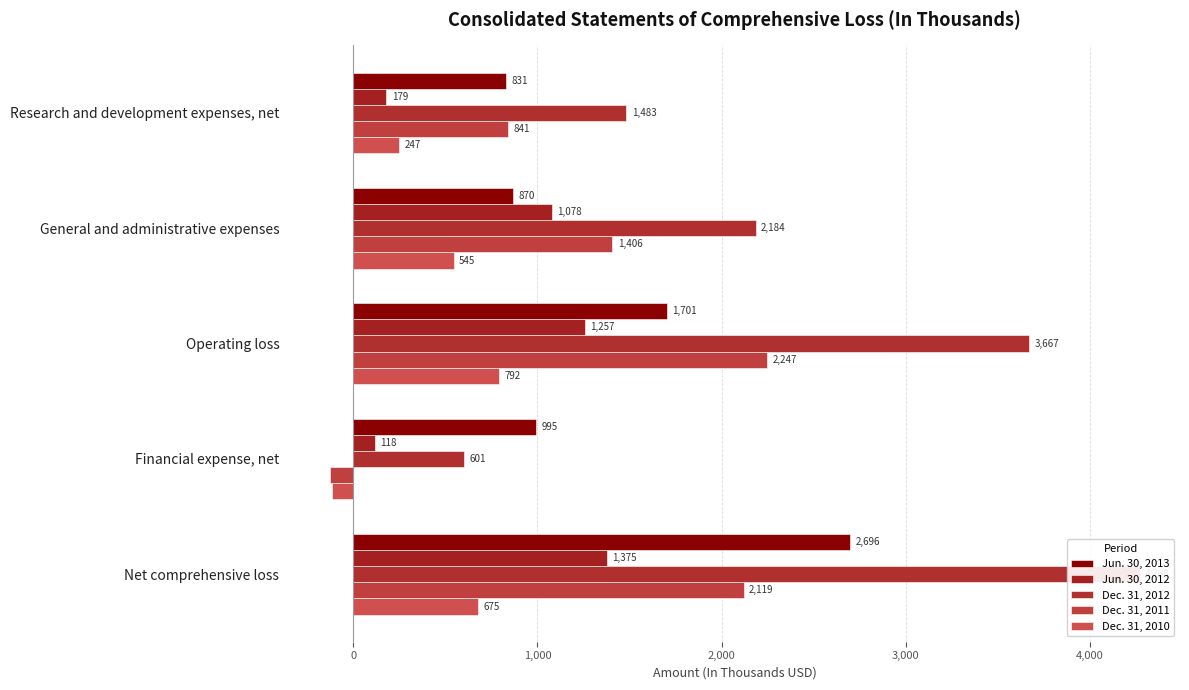

Is it true that Dec. 31, 2011 equals -128 at Financial expense, net?

True